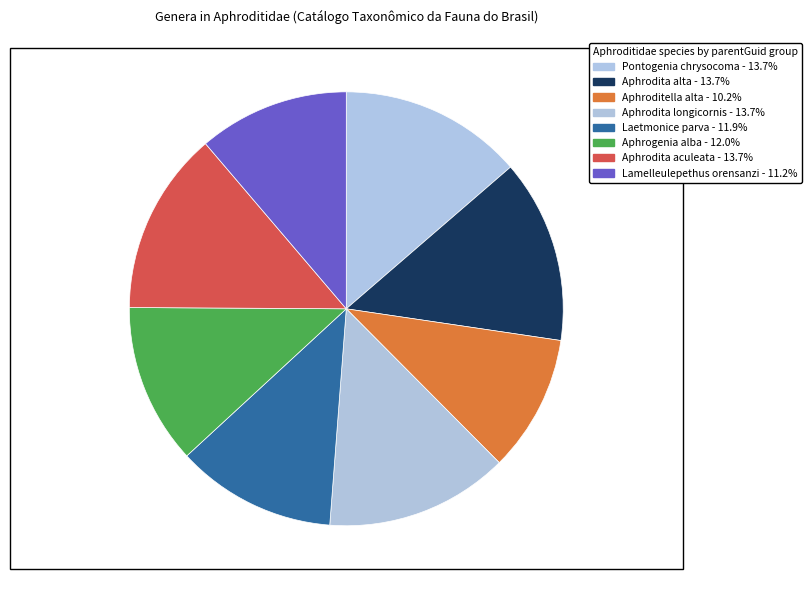

How many segments does this pie chart have?

8